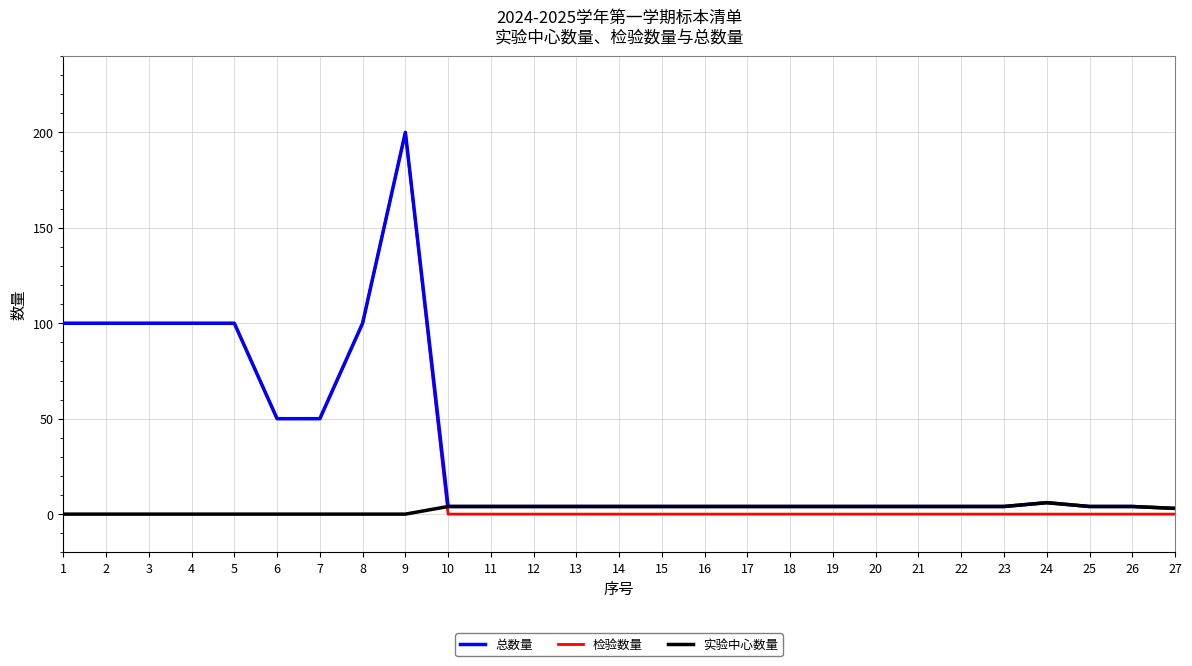

True or false: 检验数量 has a value of 70 at 8.

False